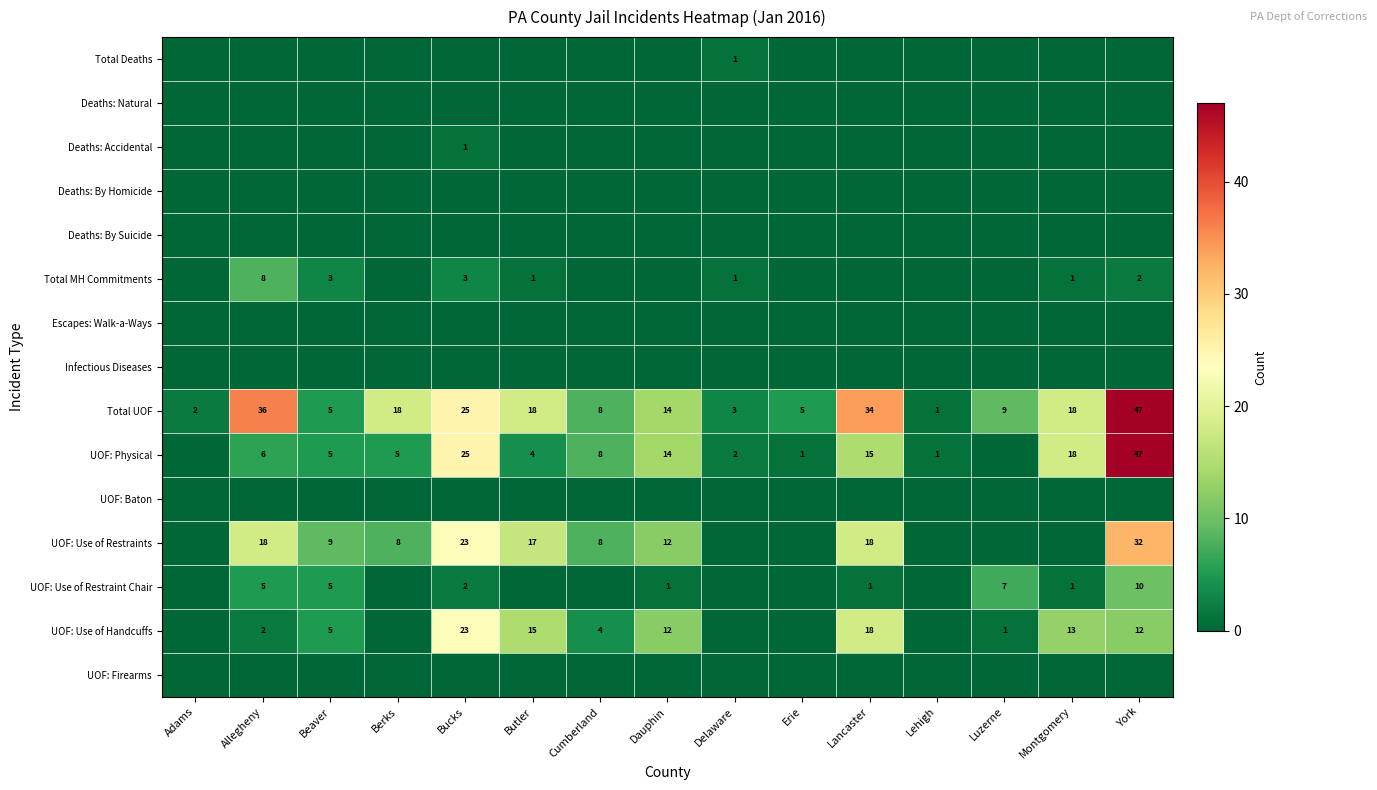

The value of UOF: Use of Restraints at Cumberland is 11. True or false?

False